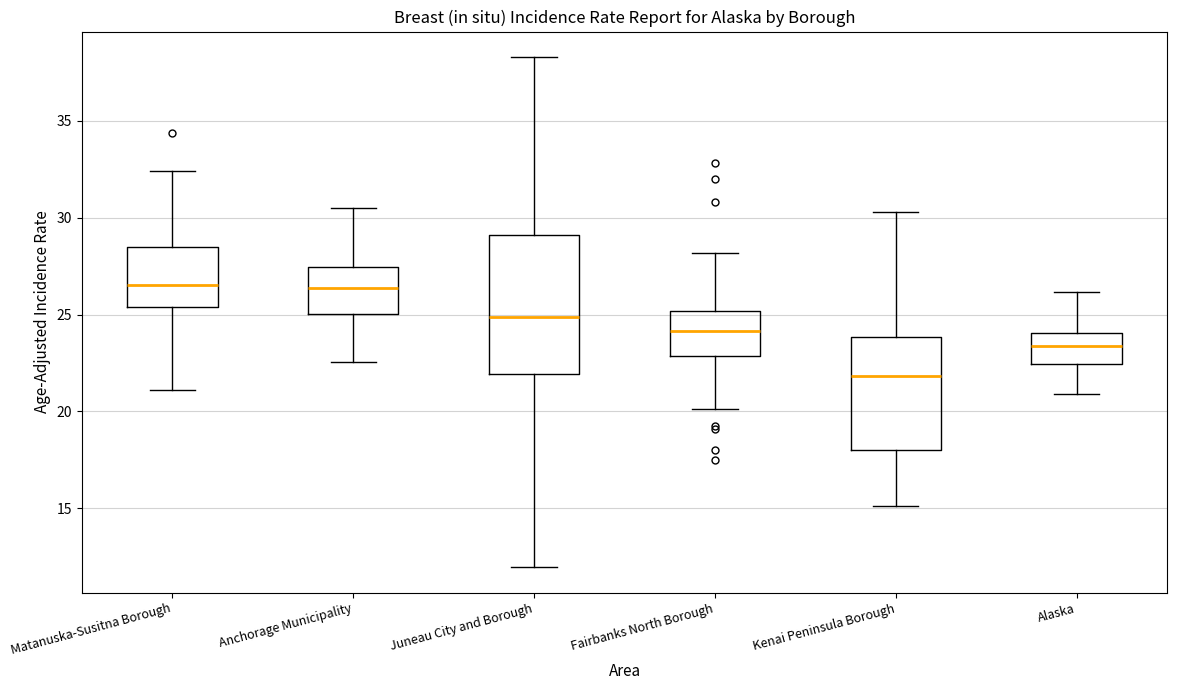

Which box is the tallest, from its lower edge to its upper edge?

Juneau City and Borough